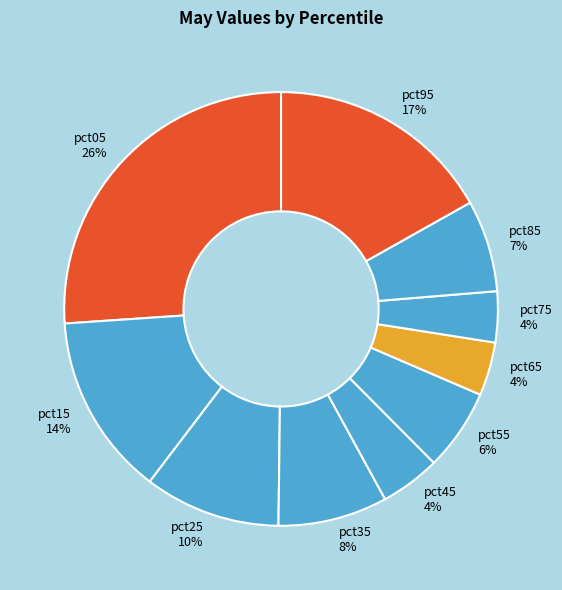

Which slice is the largest?

pct05